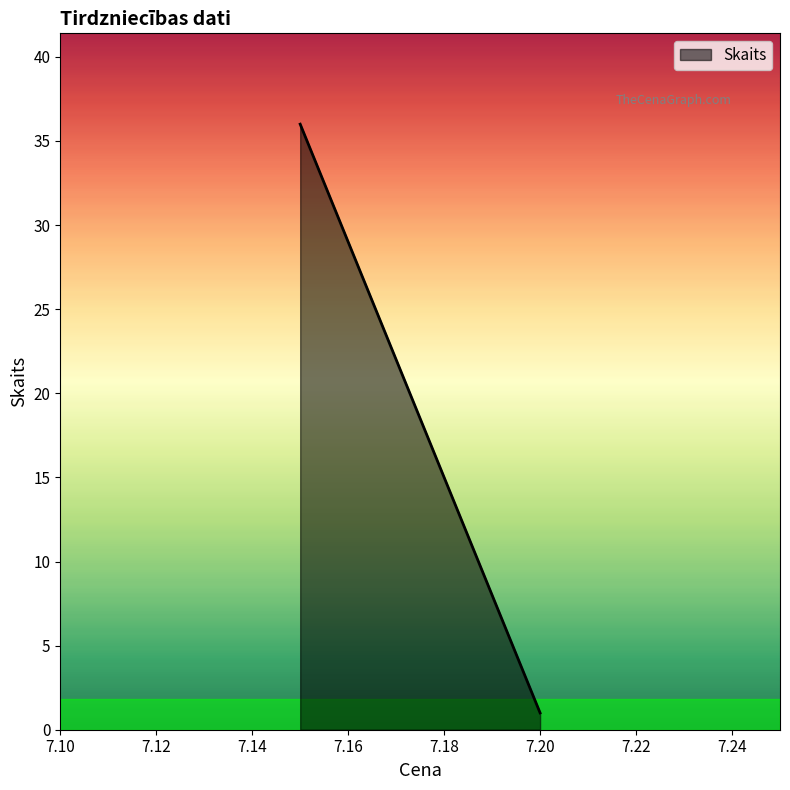

Which label corresponds to the smallest value in the chart?

7.2